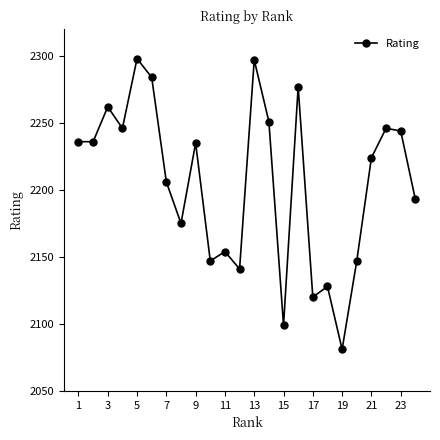

What is the value of the 13th point from the left?

2297